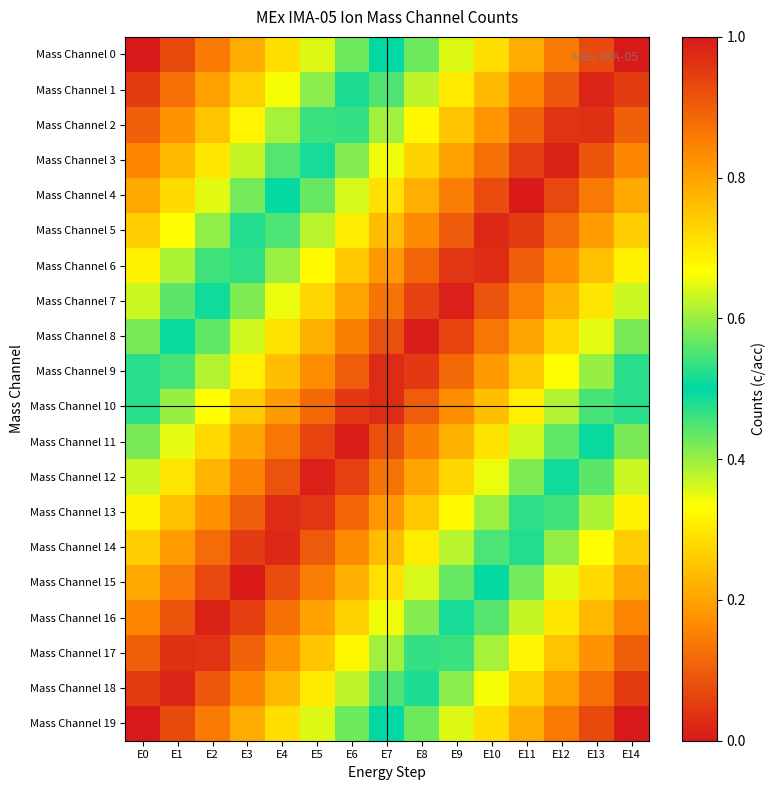

Which has a higher value, E13 or E9?

E9